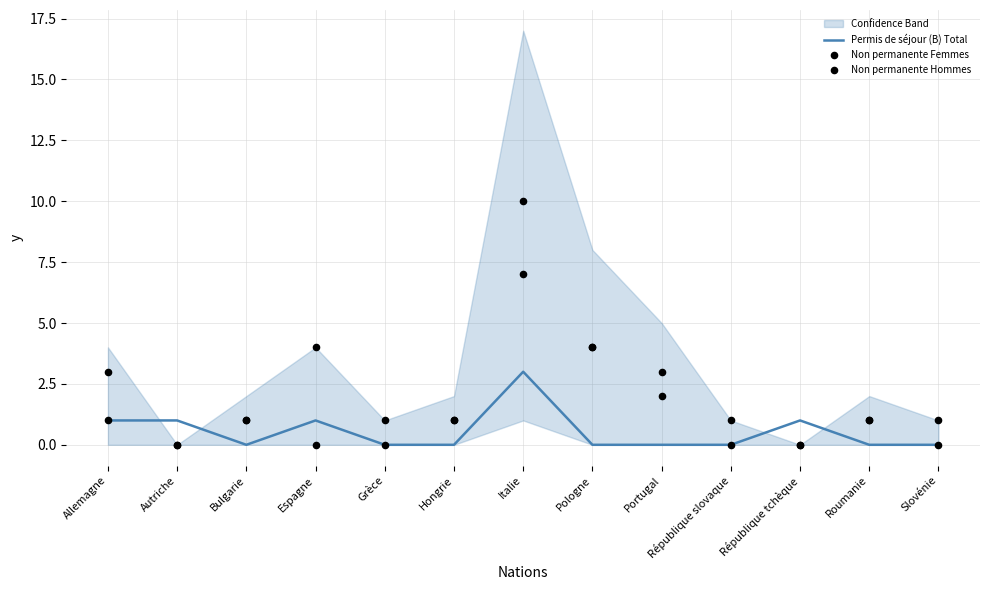

At which category is the sum across all series the highest?

Italie